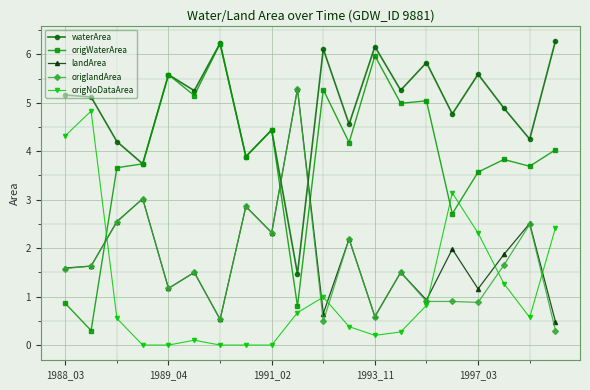

What is the minimum value for waterArea?

1.5